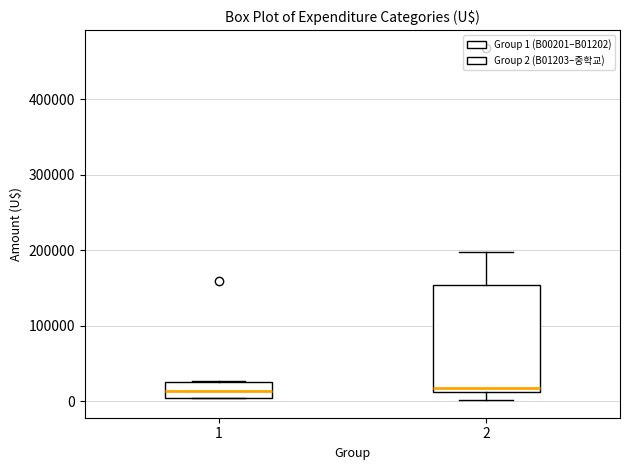

Reading left to right, read every box against the y-axis: the position of its median line, the range the box covers, and the ends of its whiskers. The values are not printed on the chart, so give them approximately, as read against the axis.

1: median 10000, box 0 to 30000, whiskers 0 to 30000
2: median 20000, box 10000 to 150000, whiskers 0 to 200000